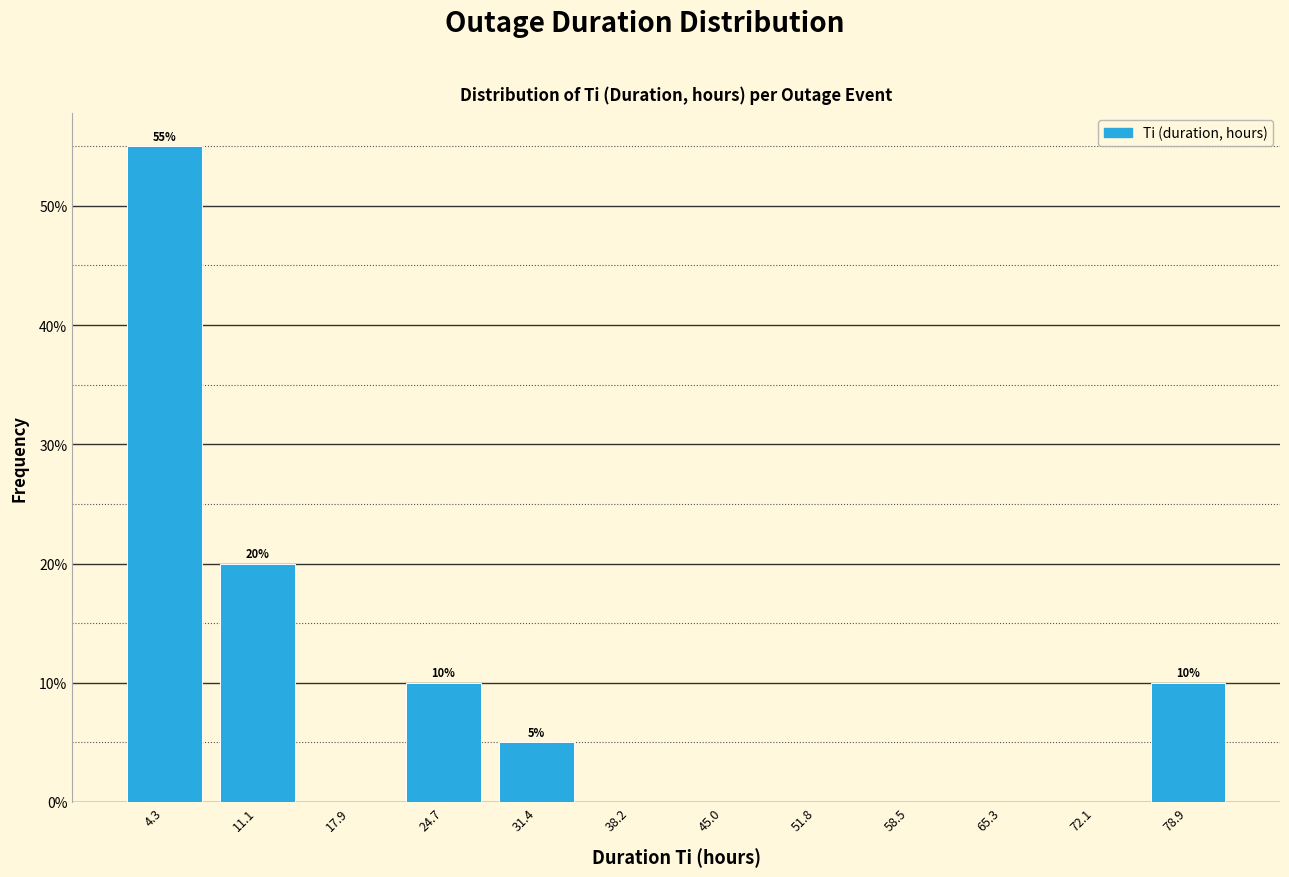

Over which range of the x-axis is the bar tallest?

1 to 8